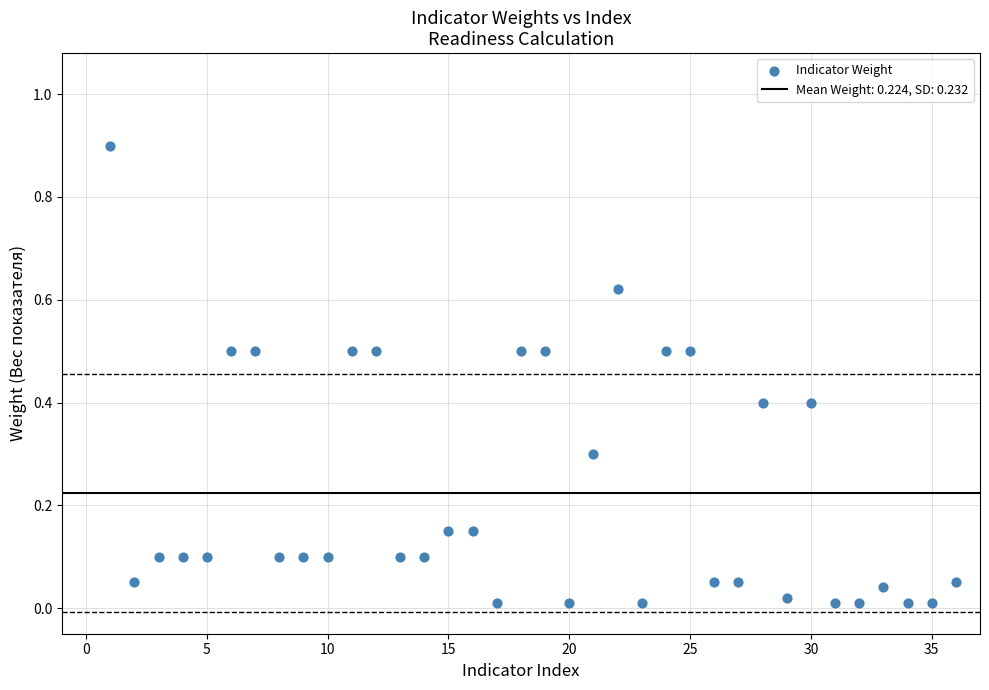

What is the range of X values (max minus min)?

35.0